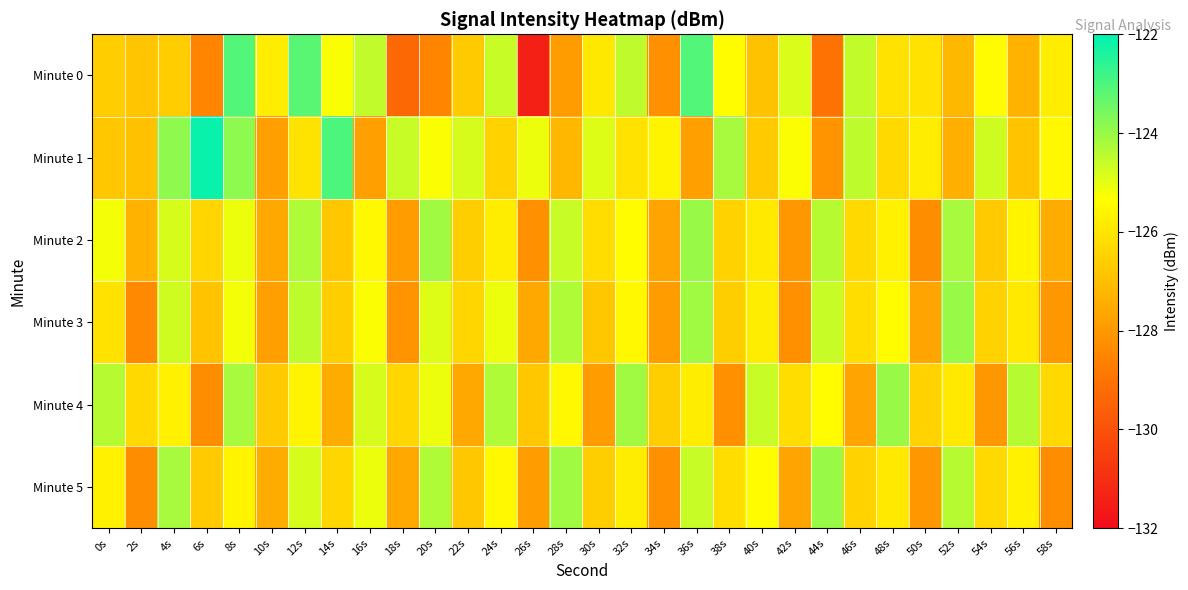

Between 50s and 28s, which is larger?

50s